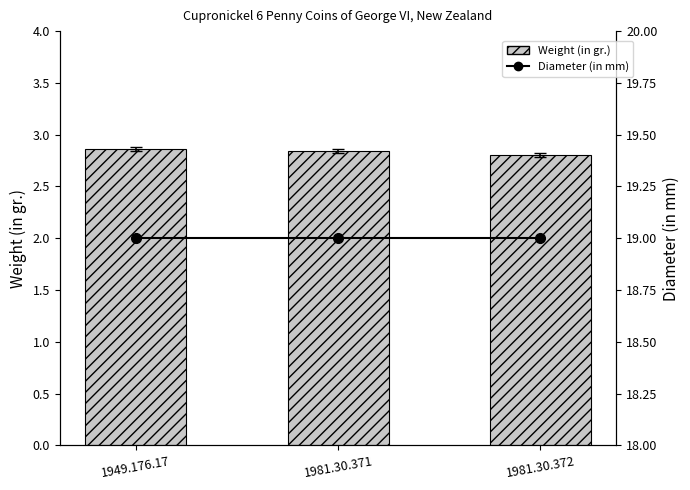

Reading left to right, list all the values displayed in this chart.

Weight (in gr.): 2.9	2.8	2.8
Diameter (in mm): 19.0	19.0	19.0